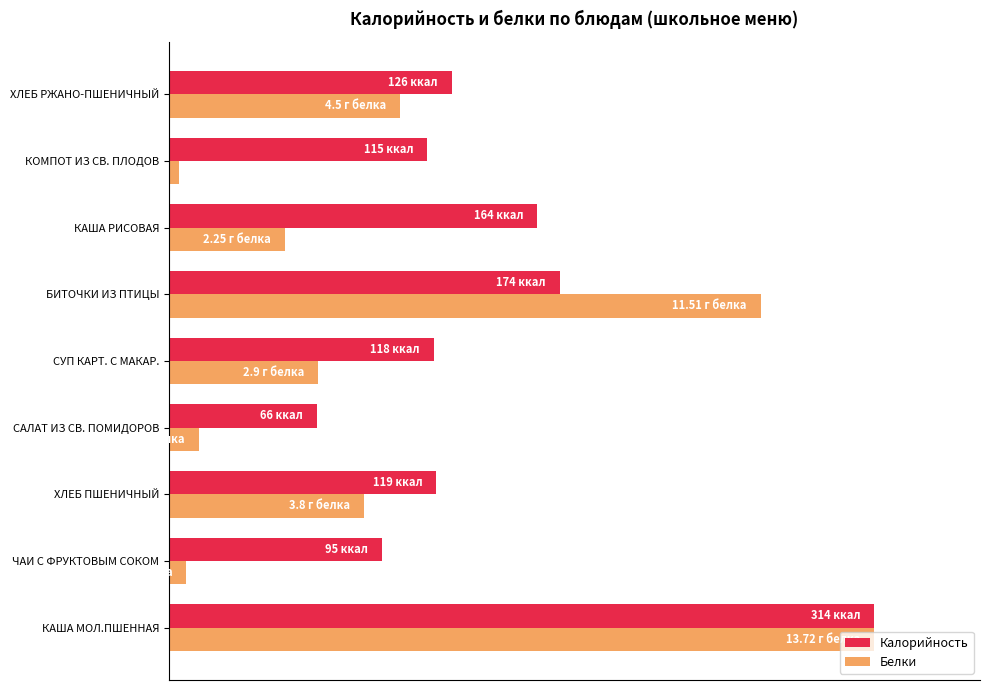

What are all the series names shown in the legend?

Калорийность, Белки